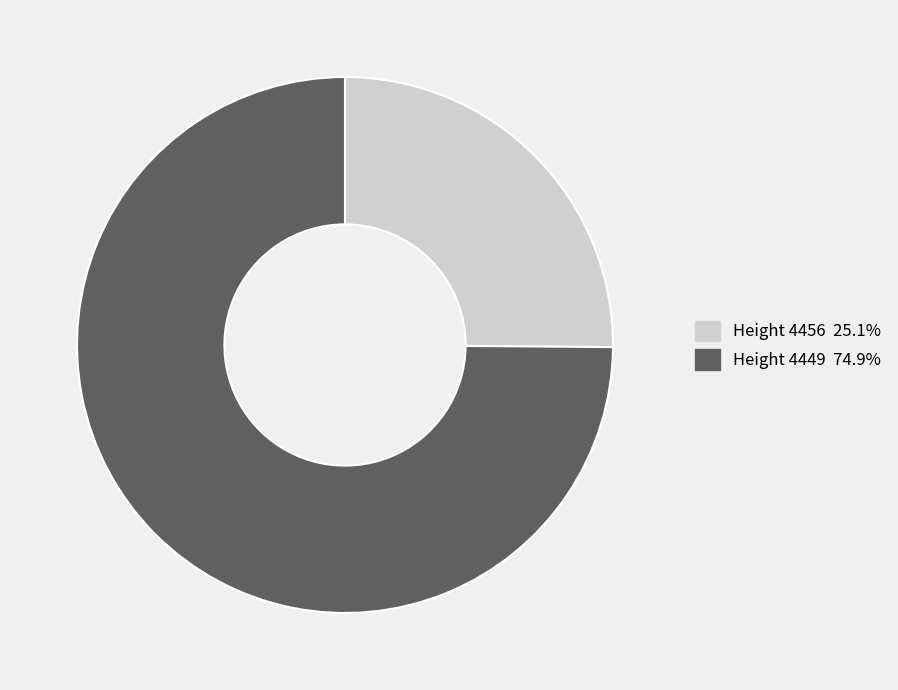

Is there any slice that represents more than half of the pie?

Yes